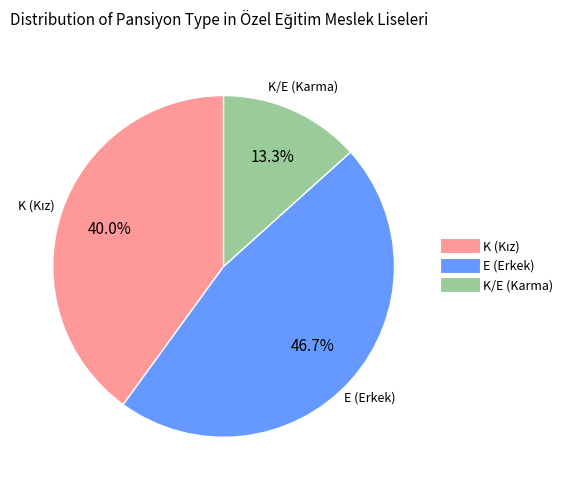

Is there a majority slice in this chart?

No